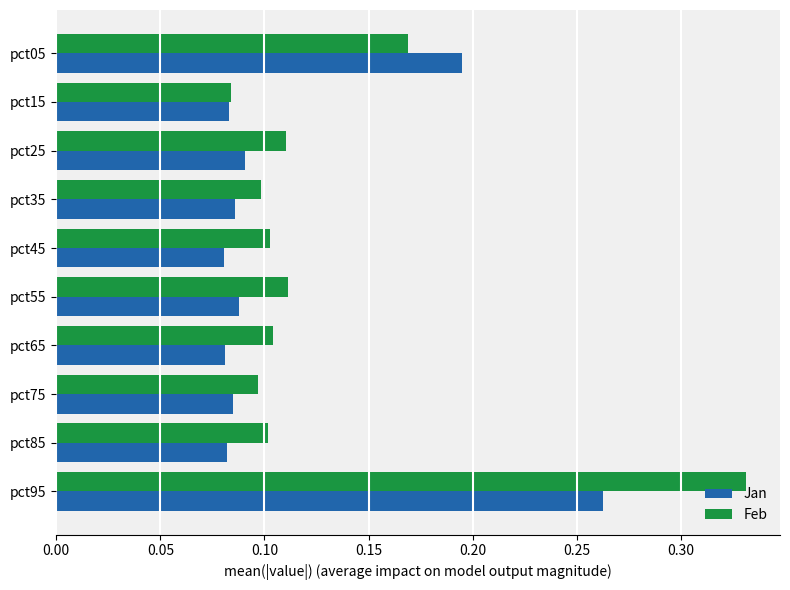

Which category has the highest value in the Feb series?

pct95